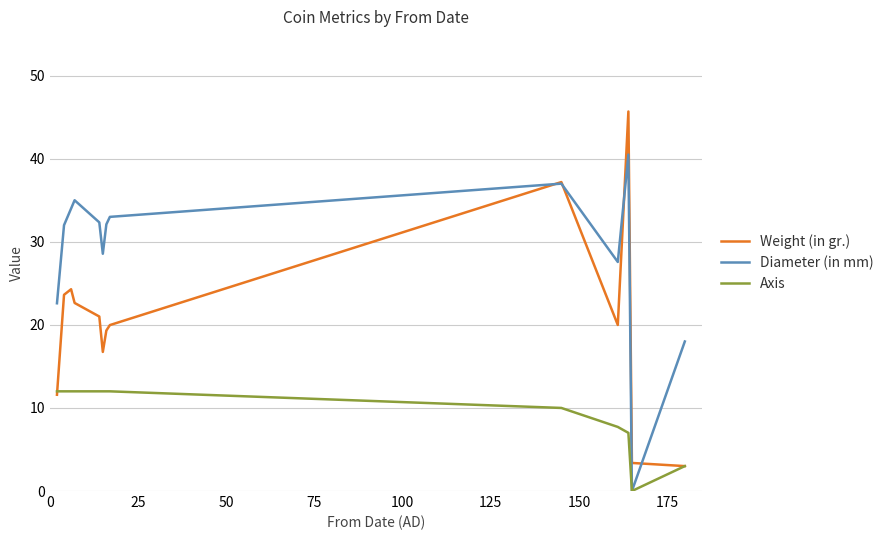

Which series has the largest range (max minus min)?

Weight (in gr.)